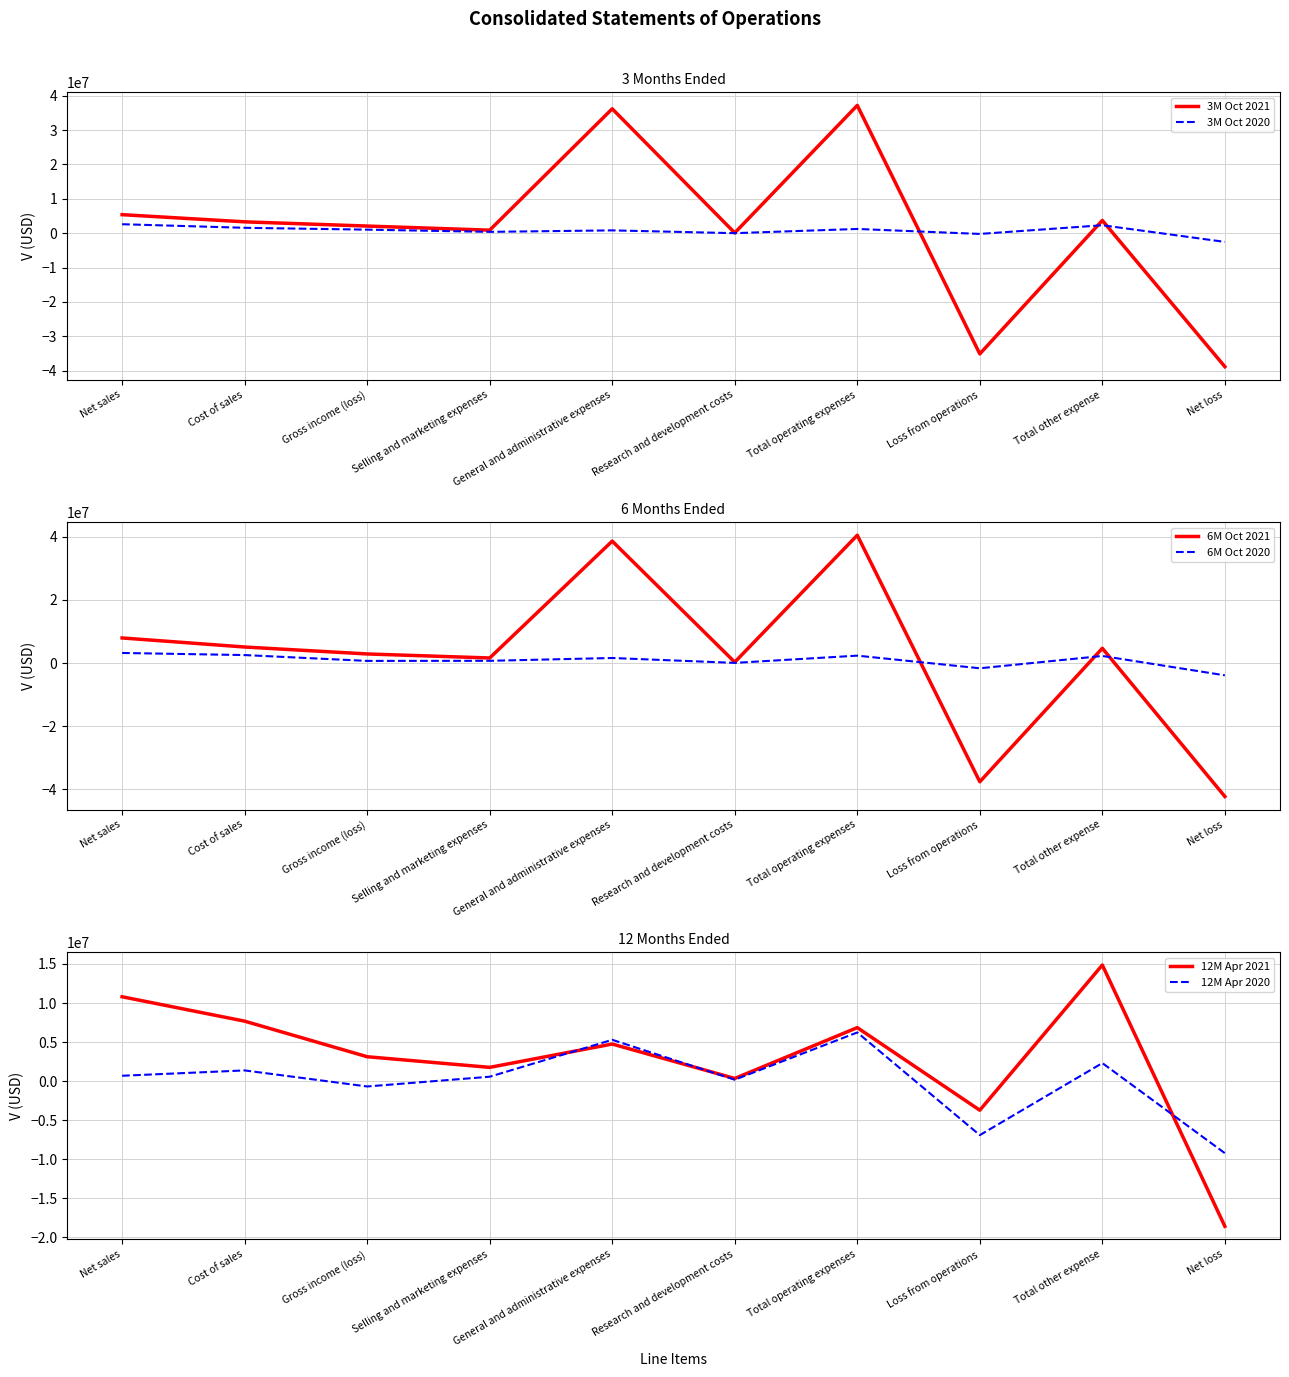

Rank the series at General and administrative expenses from lowest to highest value.

3M Oct 2020, 6M Oct 2020, 12M Apr 2021, 12M Apr 2020, 3M Oct 2021, 6M Oct 2021